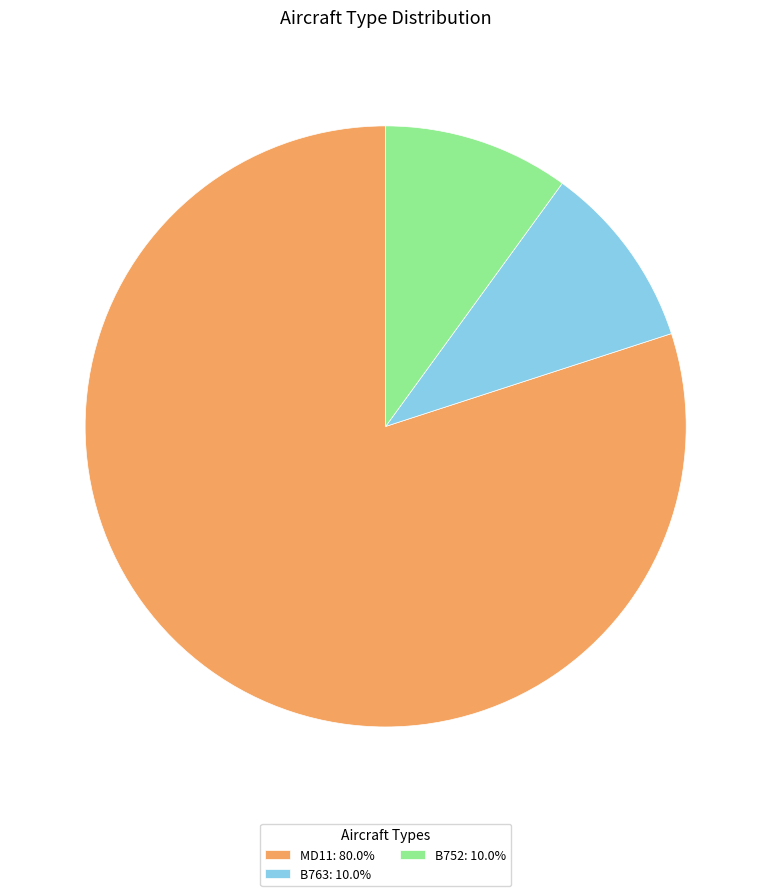

Do B763 and MD11 together represent more than half of the pie?

Yes